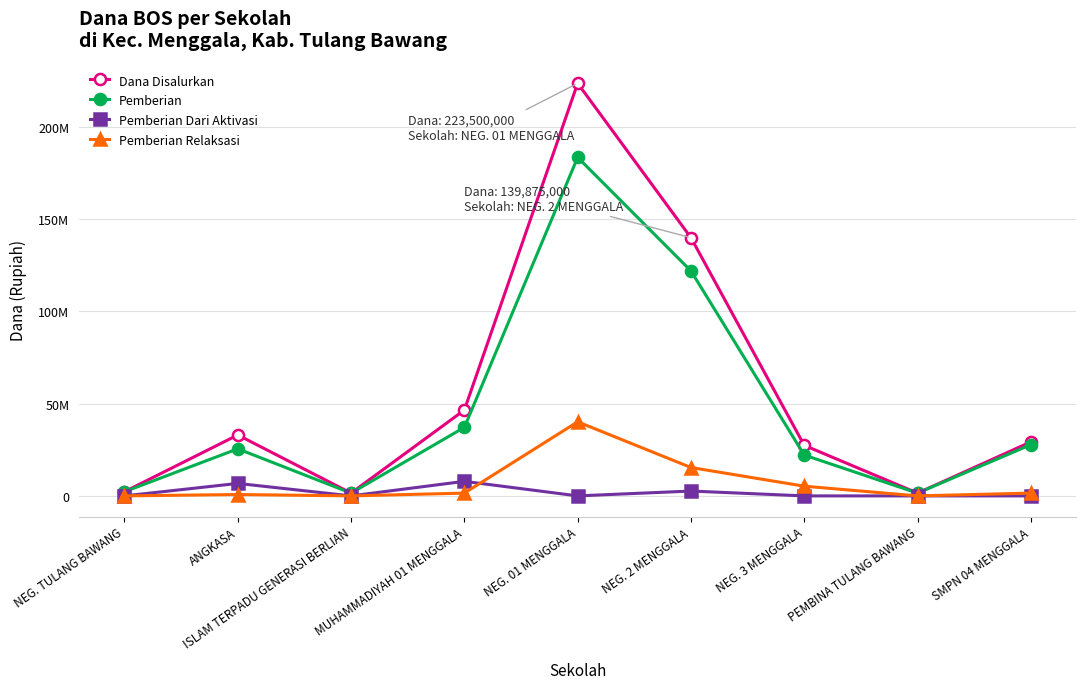

Does the chart have visible grid lines?

Yes